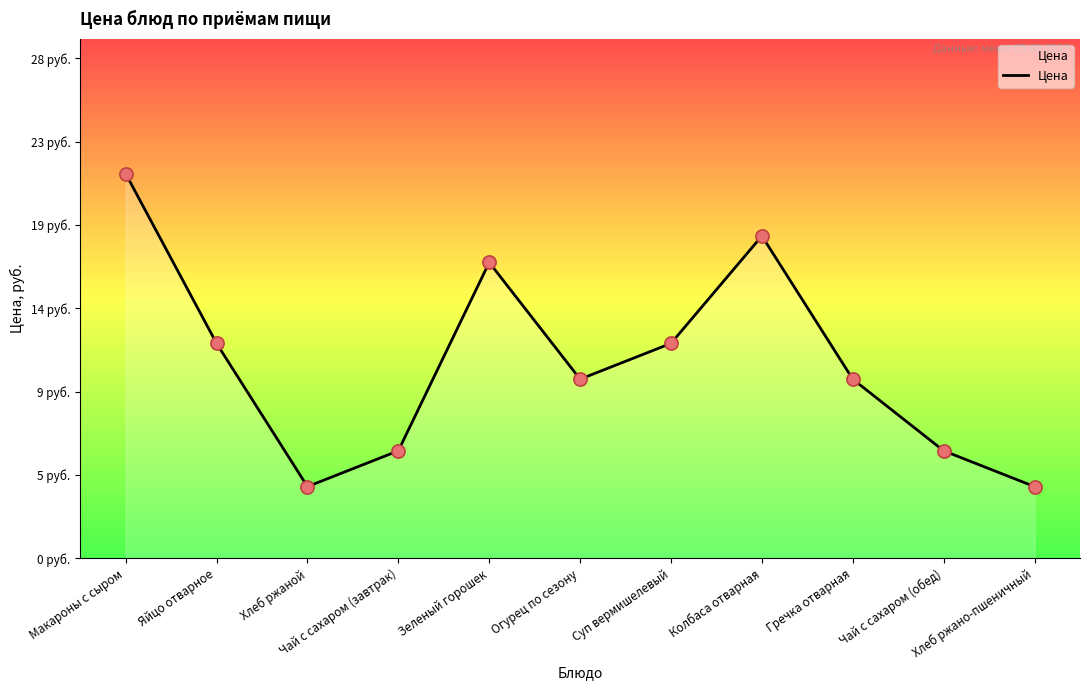

What is the change in value from Зеленый горошек to Хлеб ржано-пшеничный?

-12.5